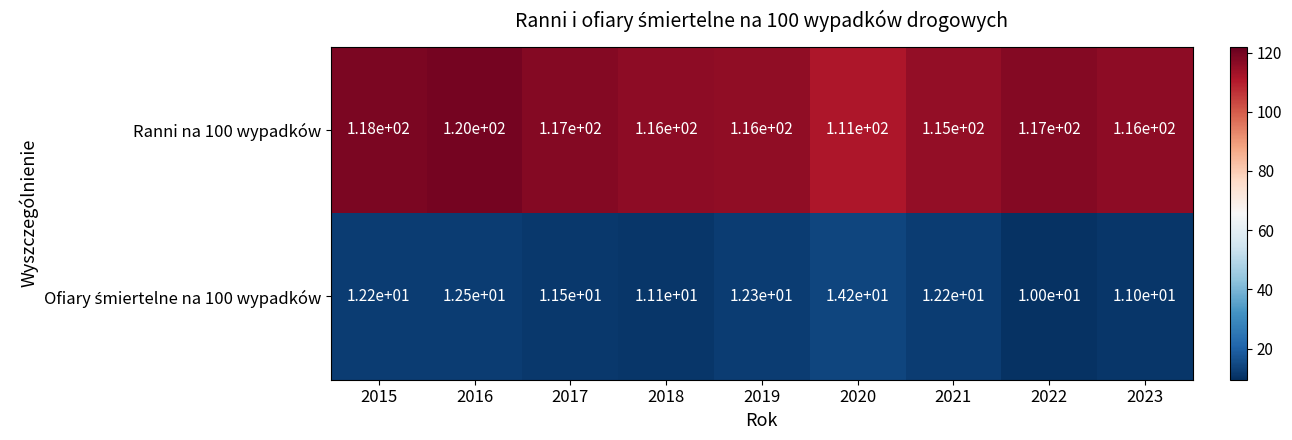

Count the number of categories in the chart.

9